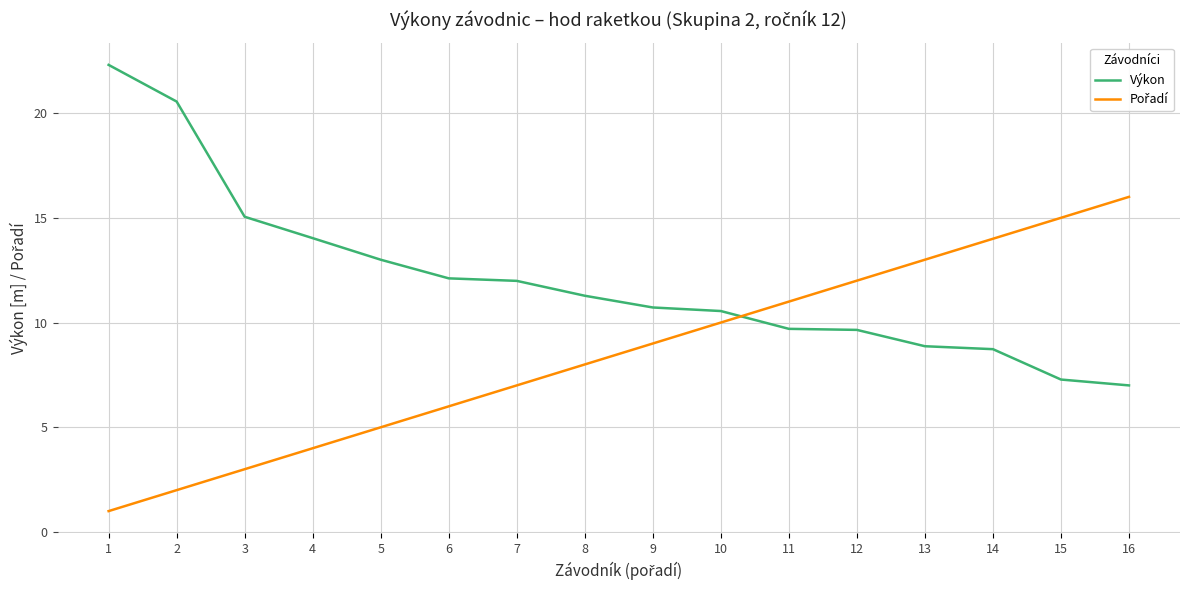

Does the chart have visible grid lines?

Yes